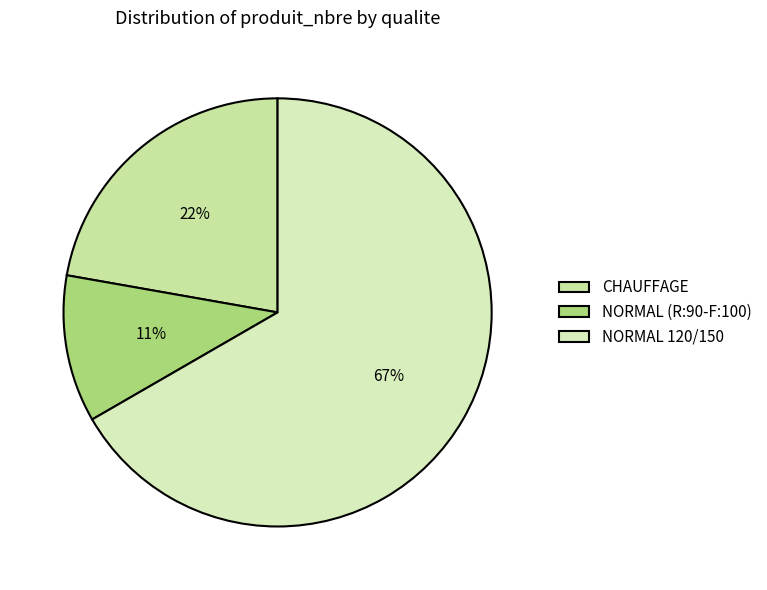

Is CHAUFFAGE the majority of the pie?

No